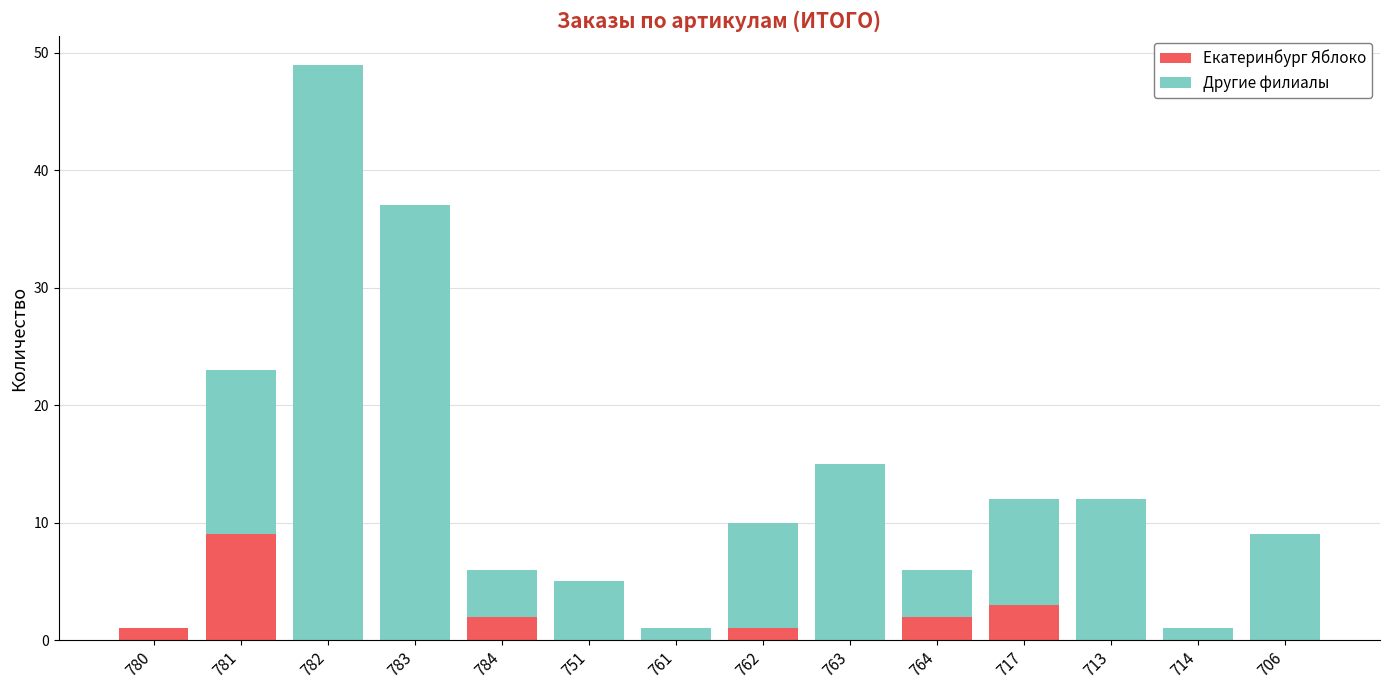

At which category is the sum across all series the highest?

782